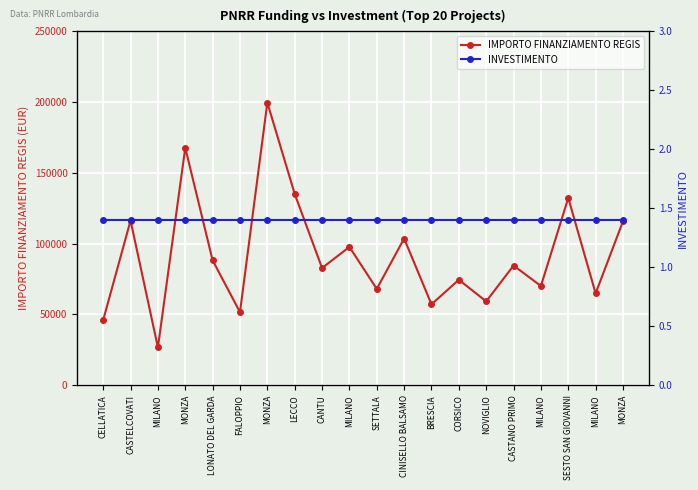

What are all the series names shown in the legend?

IMPORTO FINANZIAMENTO REGIS, INVESTIMENTO